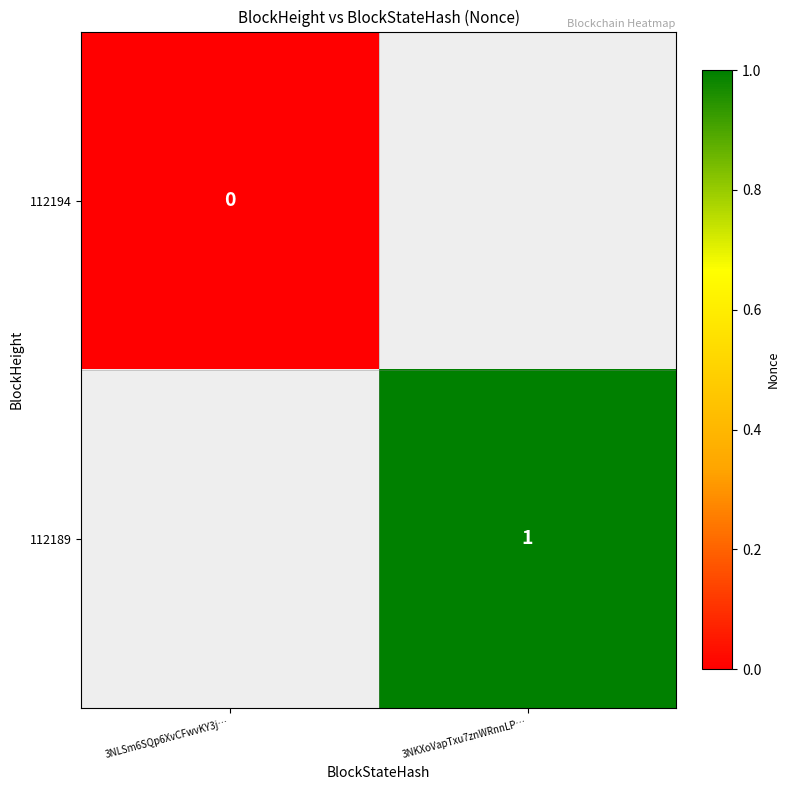

True or false: 112189 has a value of 0 at 3NKXoVapTxu7znWRnnLP….

False